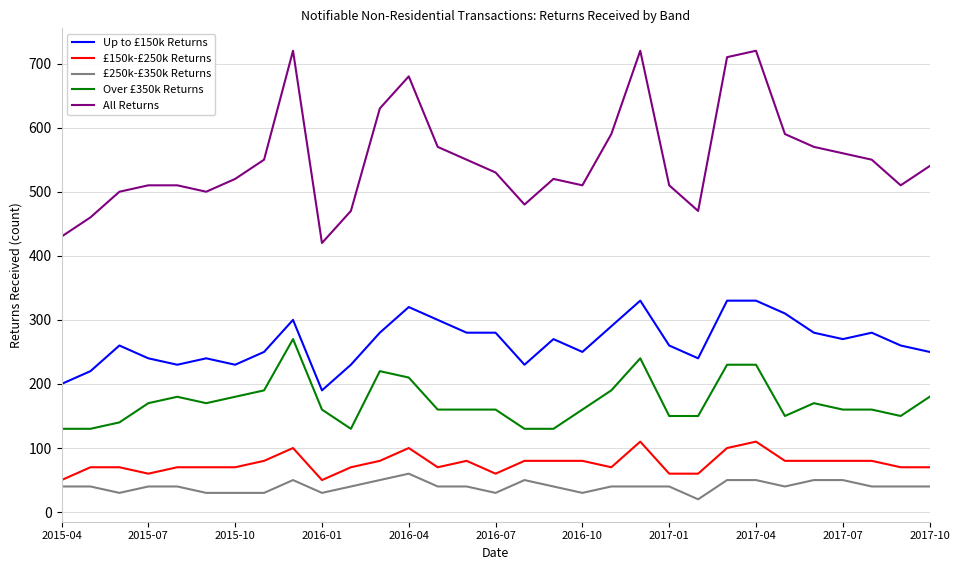

What is the difference between the second highest and minimum values in the £150k-£250k Returns series?

60